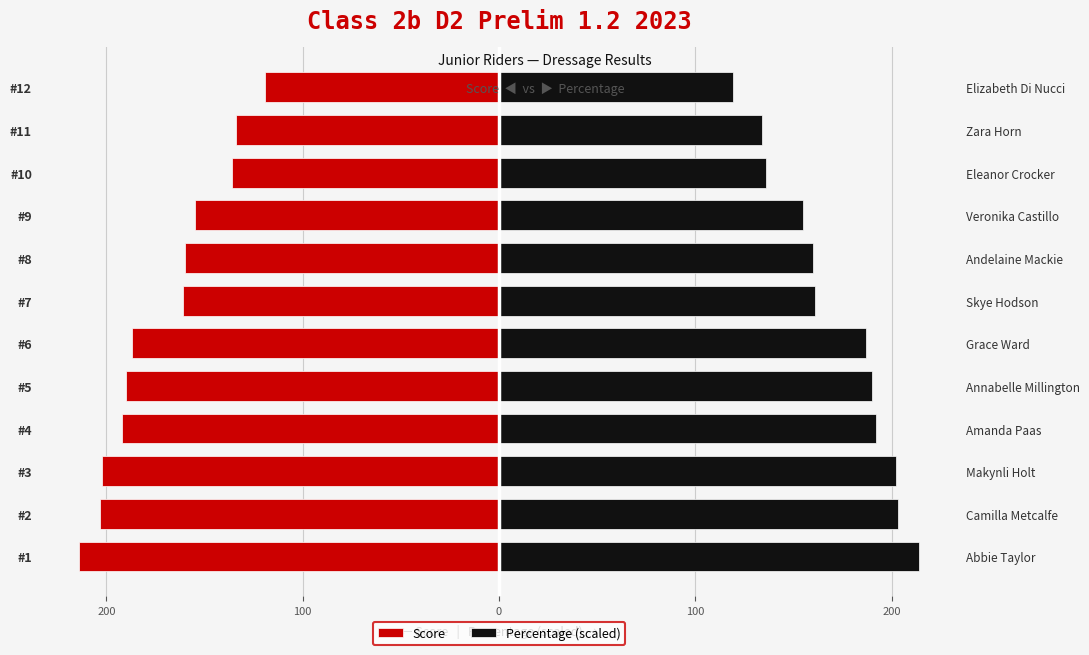

Are the bars grouped side by side (vs. stacked)?

Yes